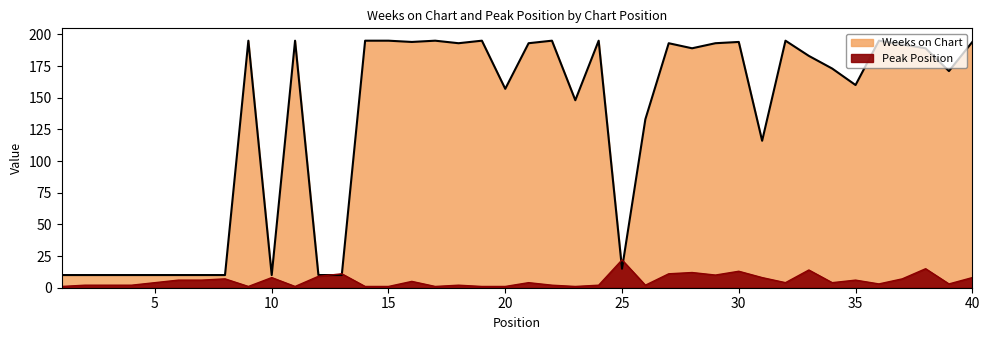

How many times do Peak Position and Weeks on Chart cross each other?

4